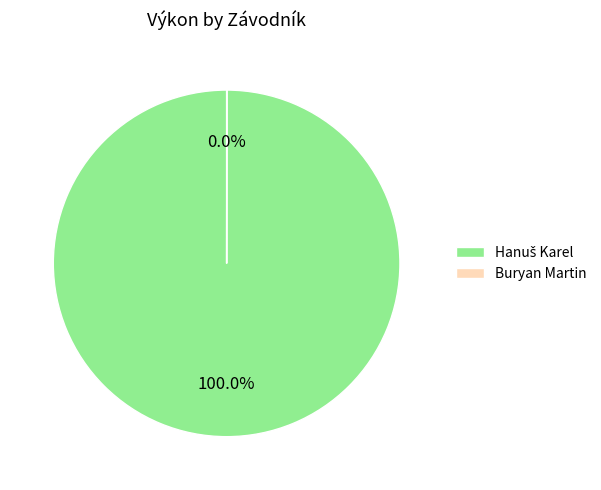

Does any single category account for the majority?

Yes